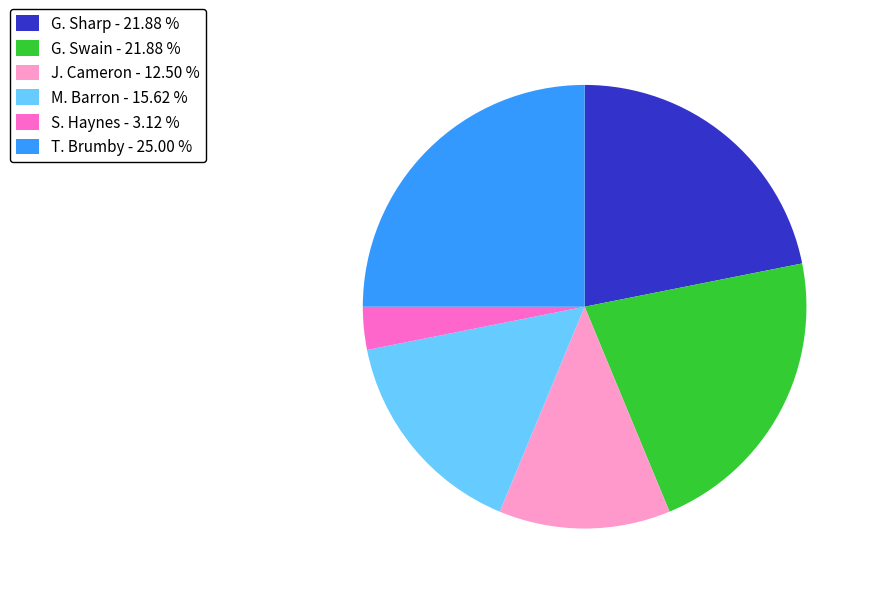

What is the smallest slice in the pie chart?

S. Haynes